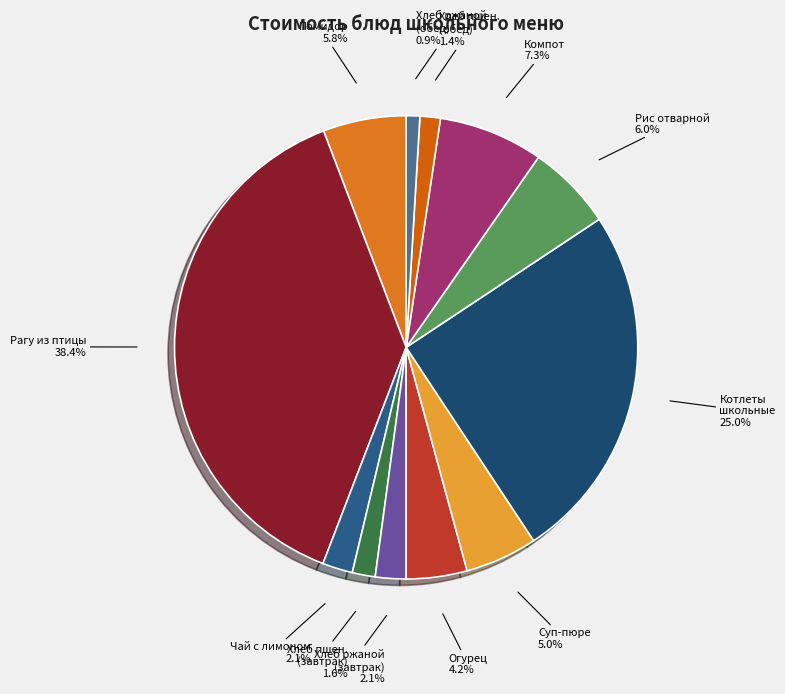

Combined, do Помидор and Рис отварной account for over 50%?

No